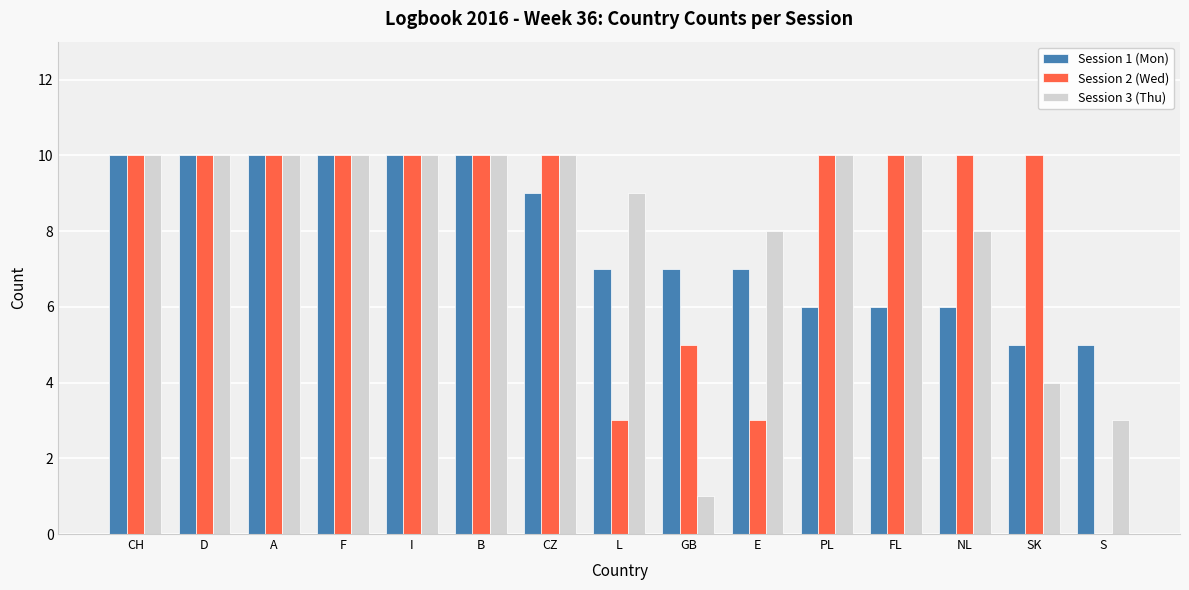

Between PL and S, which series saw the biggest shift?

Session 2 (Wed)